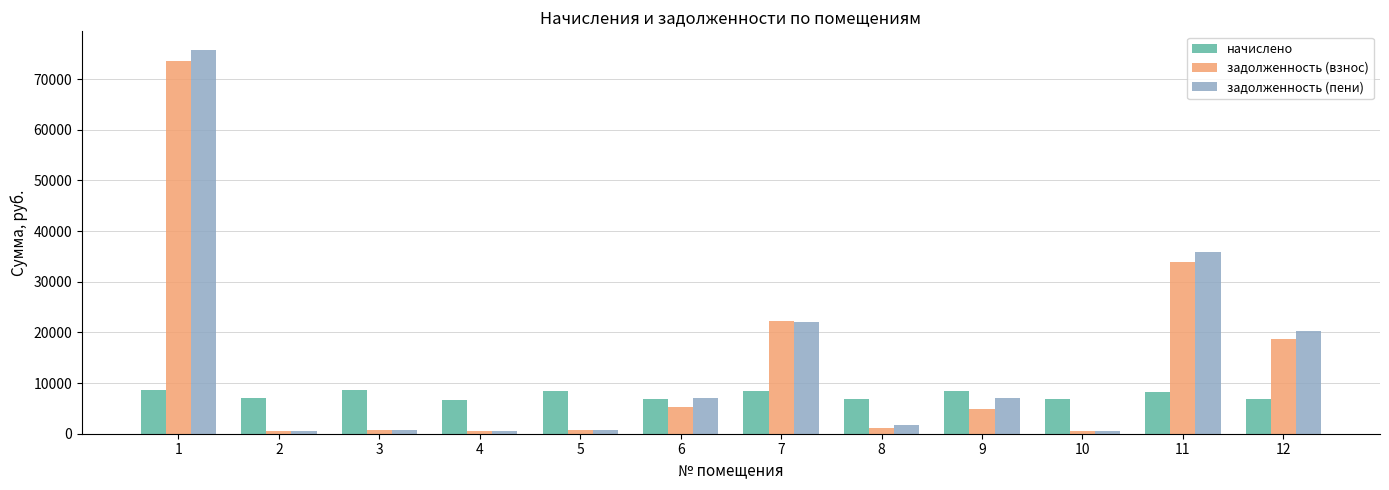

Which series has the widest spread of values?

задолженность (пени)